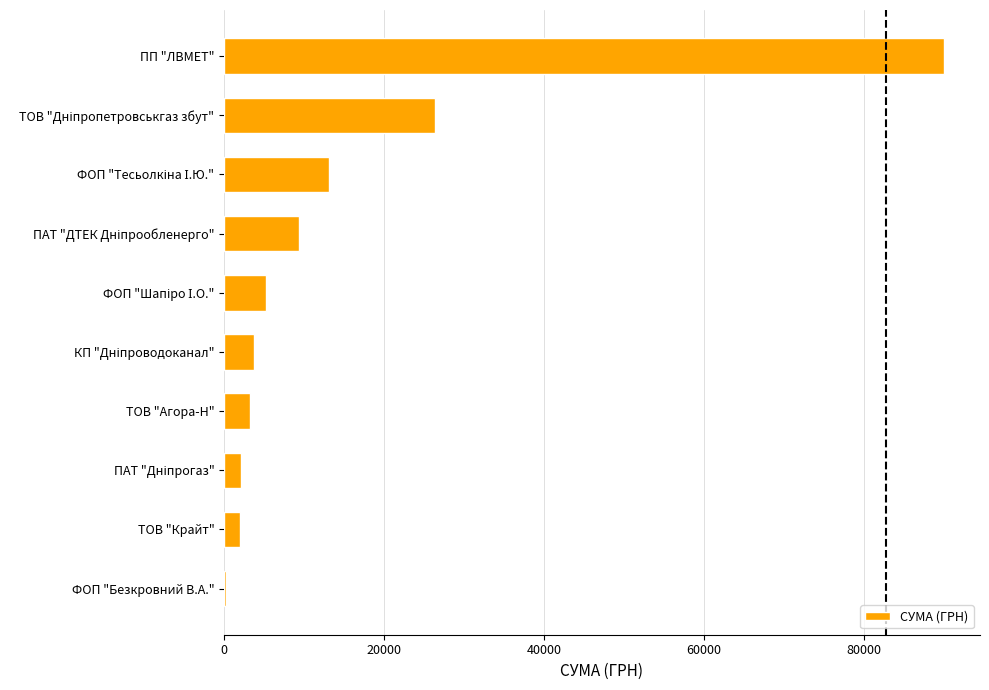

The chart shows a value of 90000.0 at ПП "ЛВМЕТ". True or false?

True